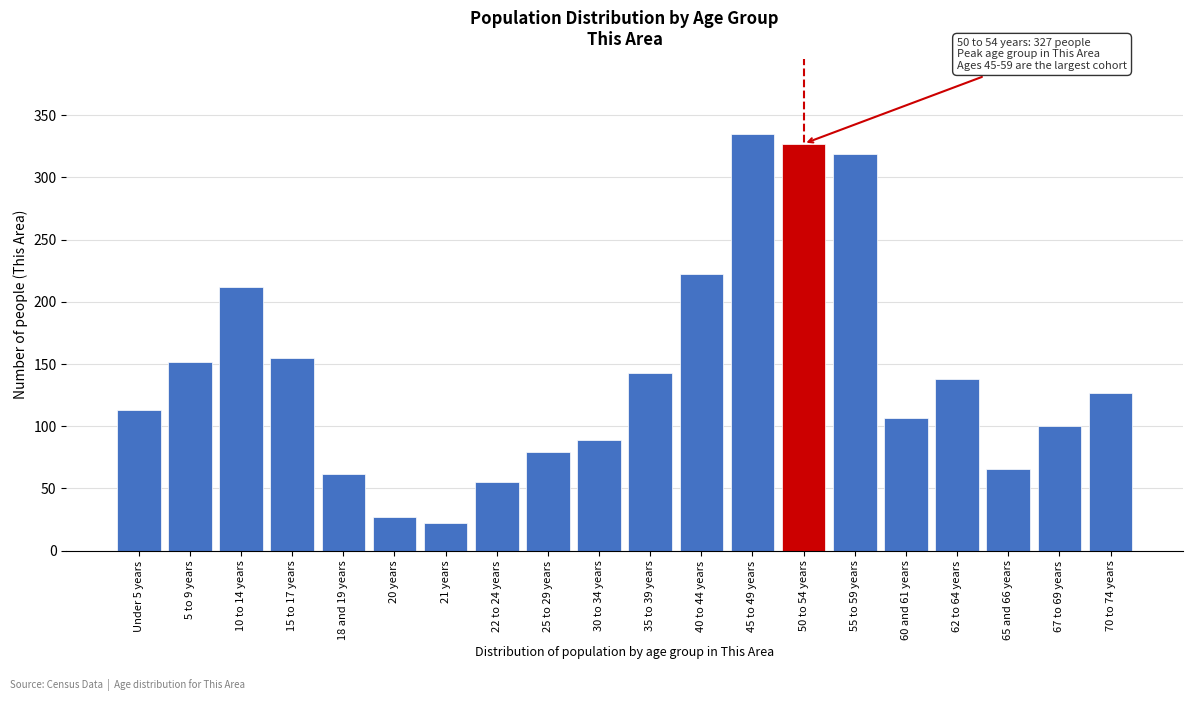

Reading left to right, transcribe all the data shown in this chart.

Under 5 years=113	5 to 9 years=152	10 to 14 years=212	15 to 17 years=155	18 and 19 years=62	20 years=27	21 years=22	22 to 24 years=55	25 to 29 years=79	30 to 34 years=89	35 to 39 years=143	40 to 44 years=222	45 to 49 years=335	50 to 54 years=327	55 to 59 years=319	60 and 61 years=107	62 to 64 years=138	65 and 66 years=66	67 to 69 years=100	70 to 74 years=127